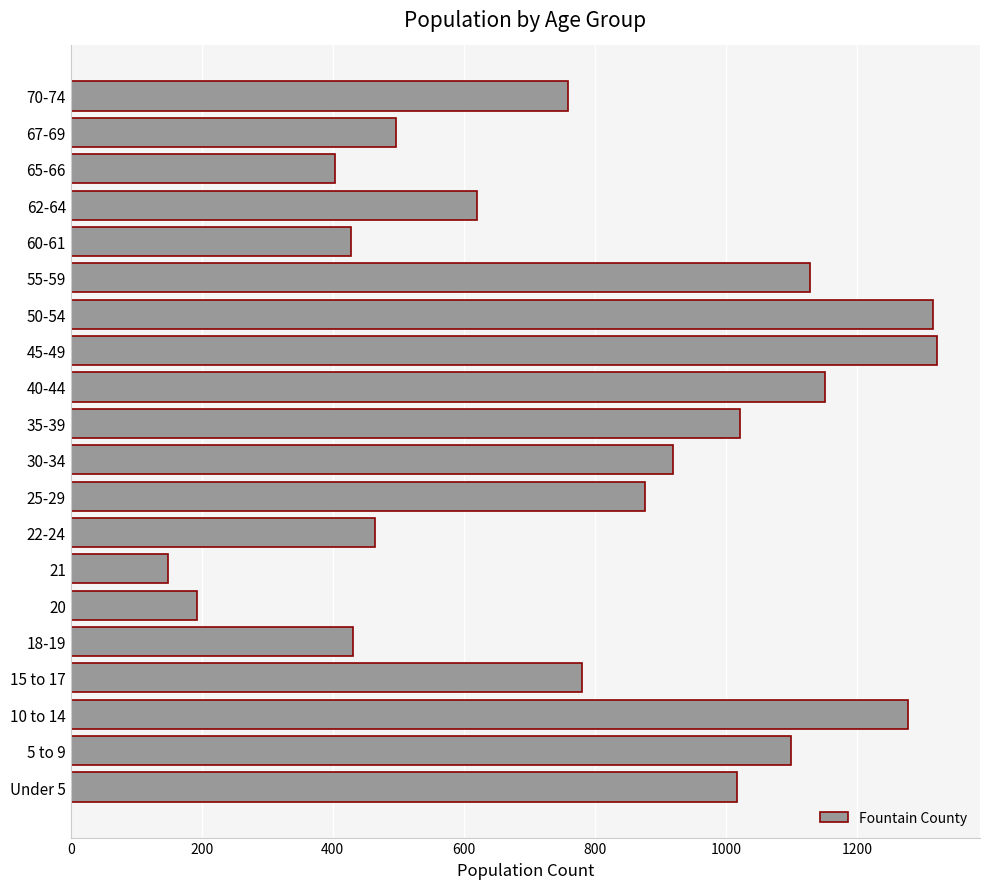

What is the maximum value shown in the chart?

1322